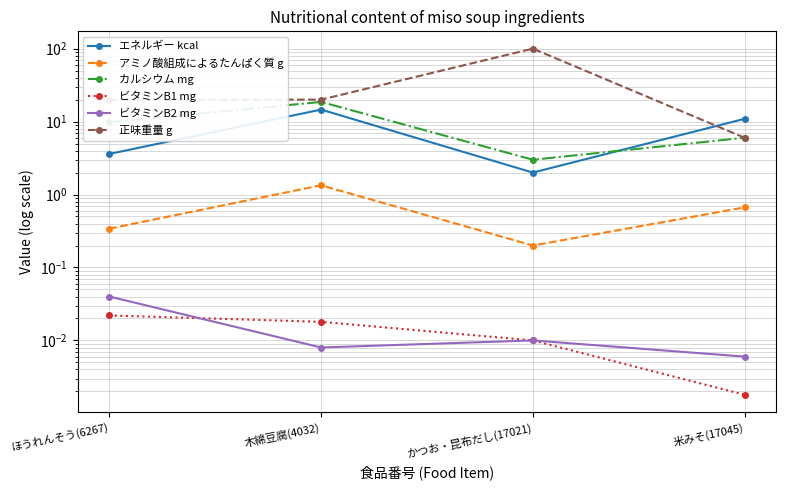

What is the maximum value for 正味重量 g?

100.0